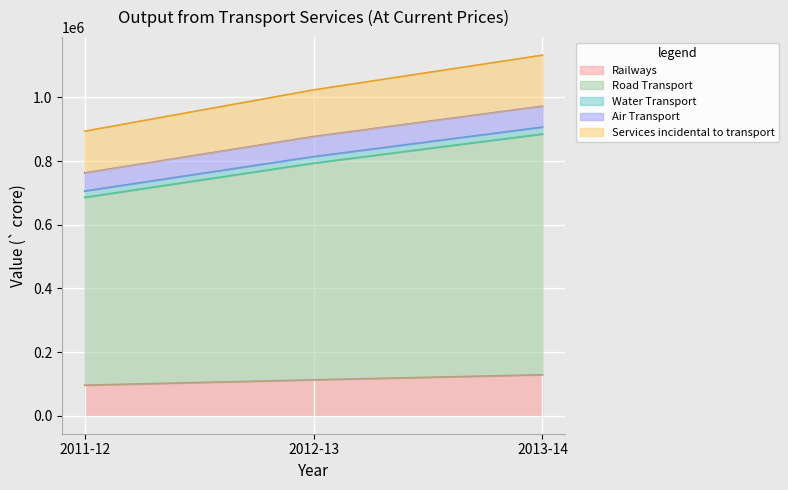

How many categories are shown in the chart?

3